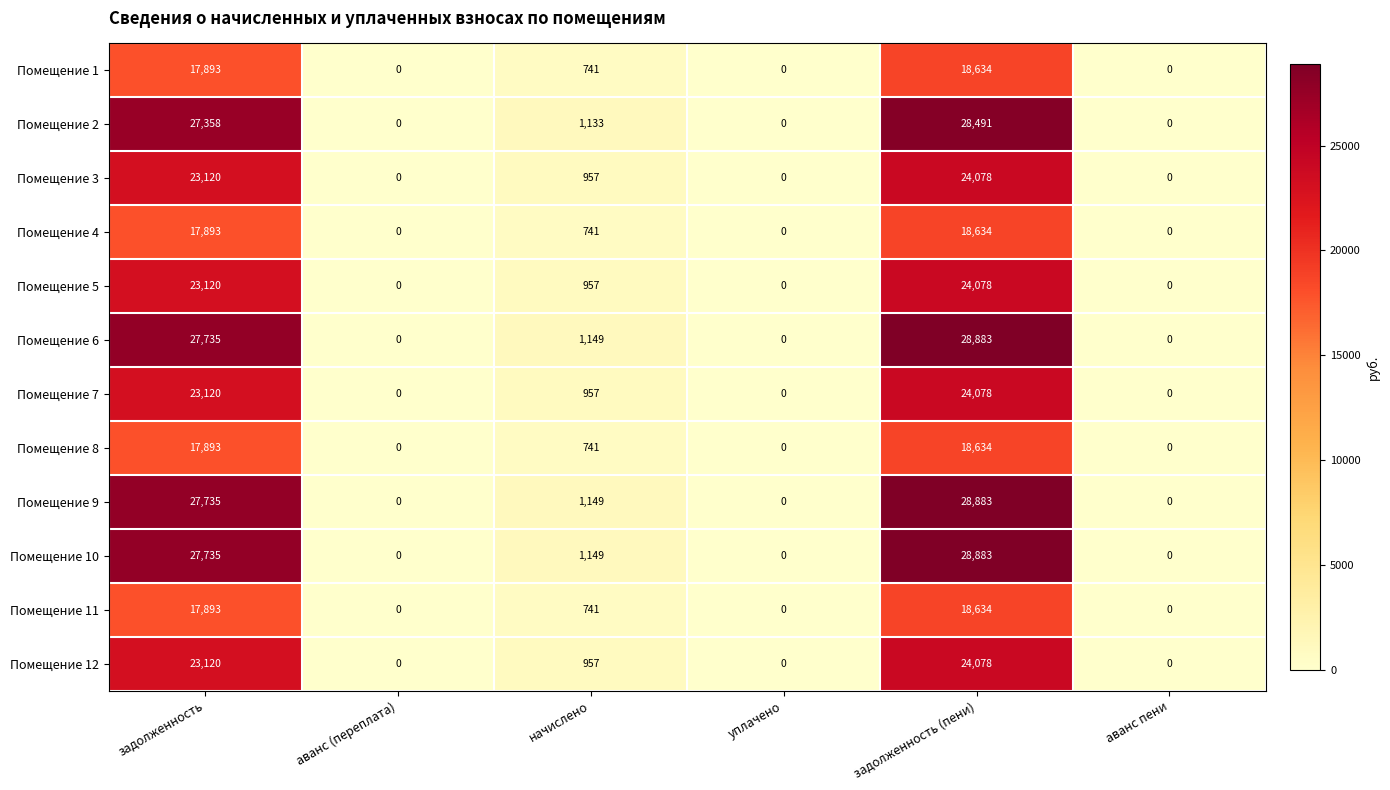

What is the maximum value shown in the chart?

28883